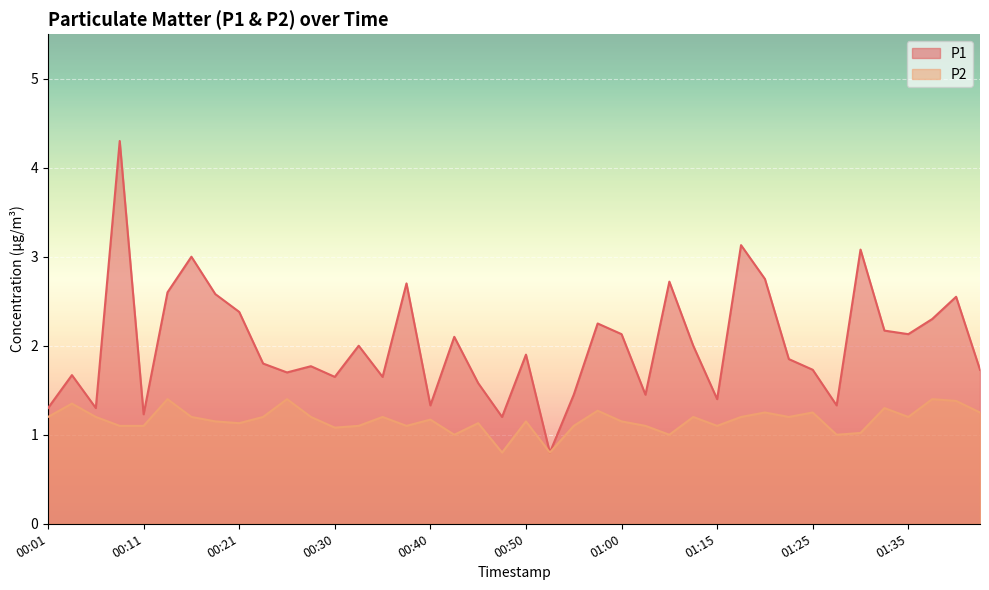

Which series has the widest spread of values?

P1